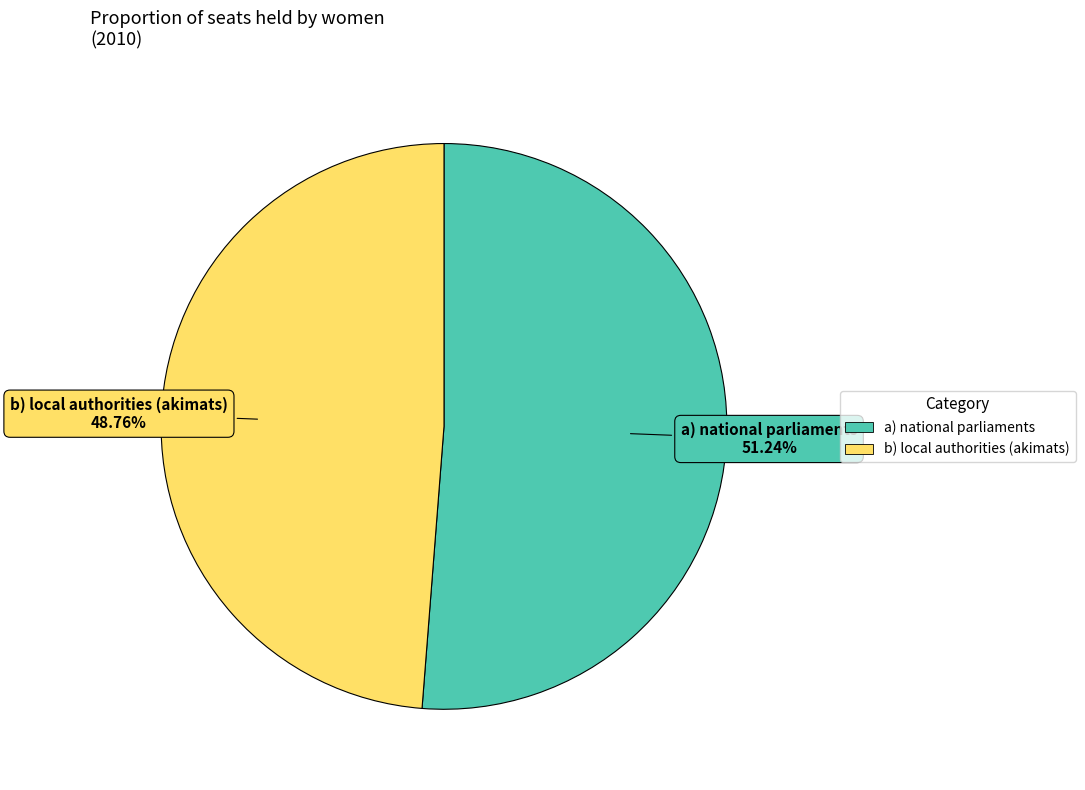

What percentage is the a) national parliaments slice, to the nearest percent?

51%